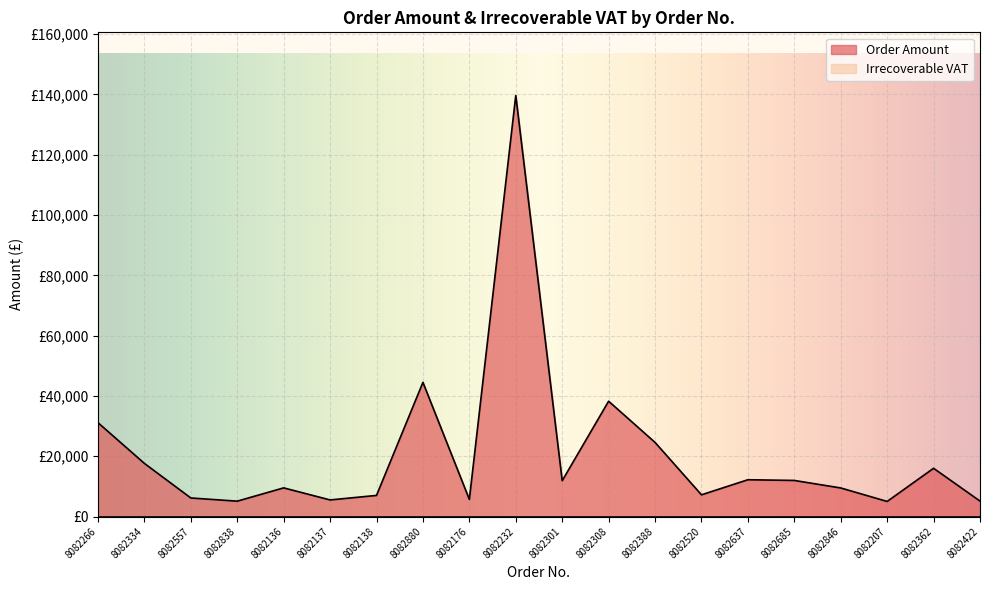

Which has a higher value, 8082557 or 8082301?

8082301